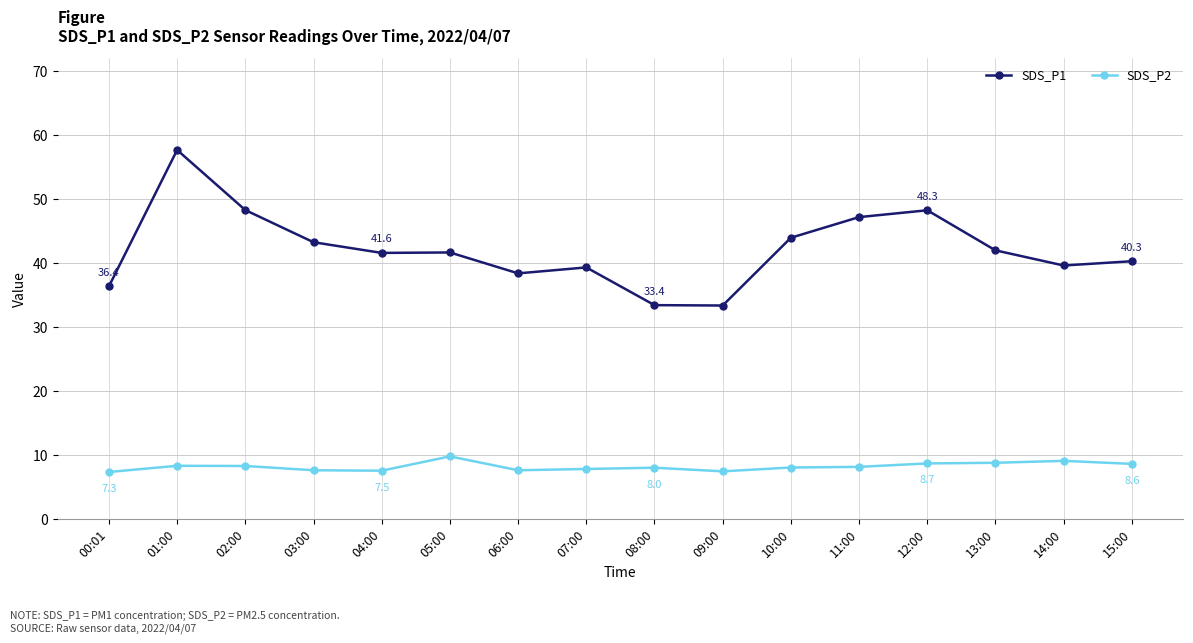

Which series has the widest spread of values?

SDS_P1